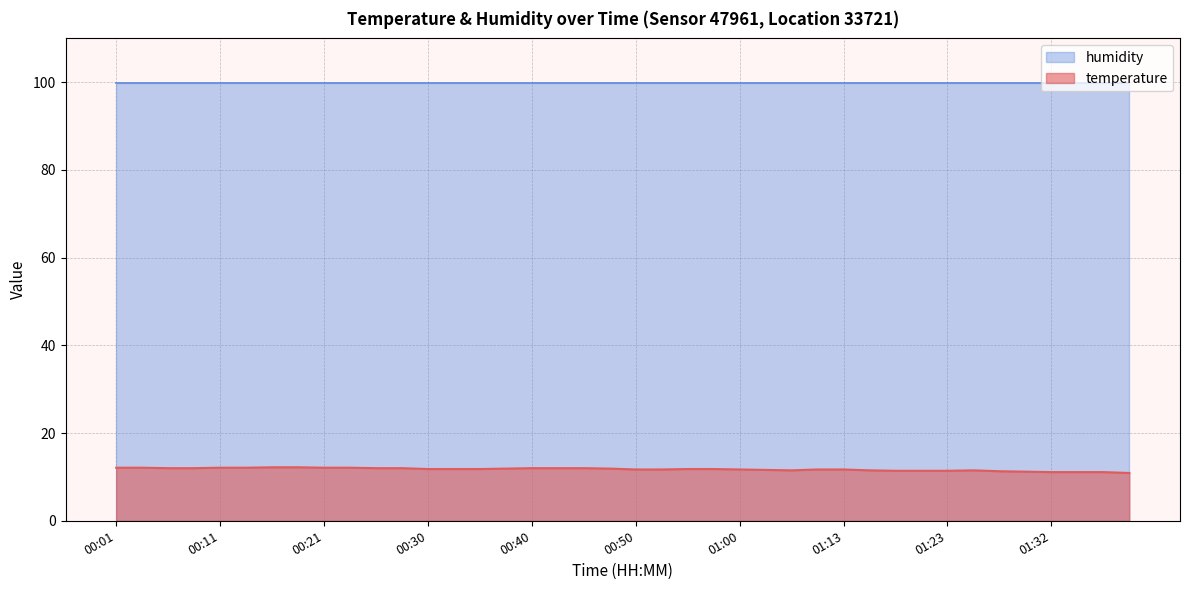

Where does the data first go above 11?

00:01